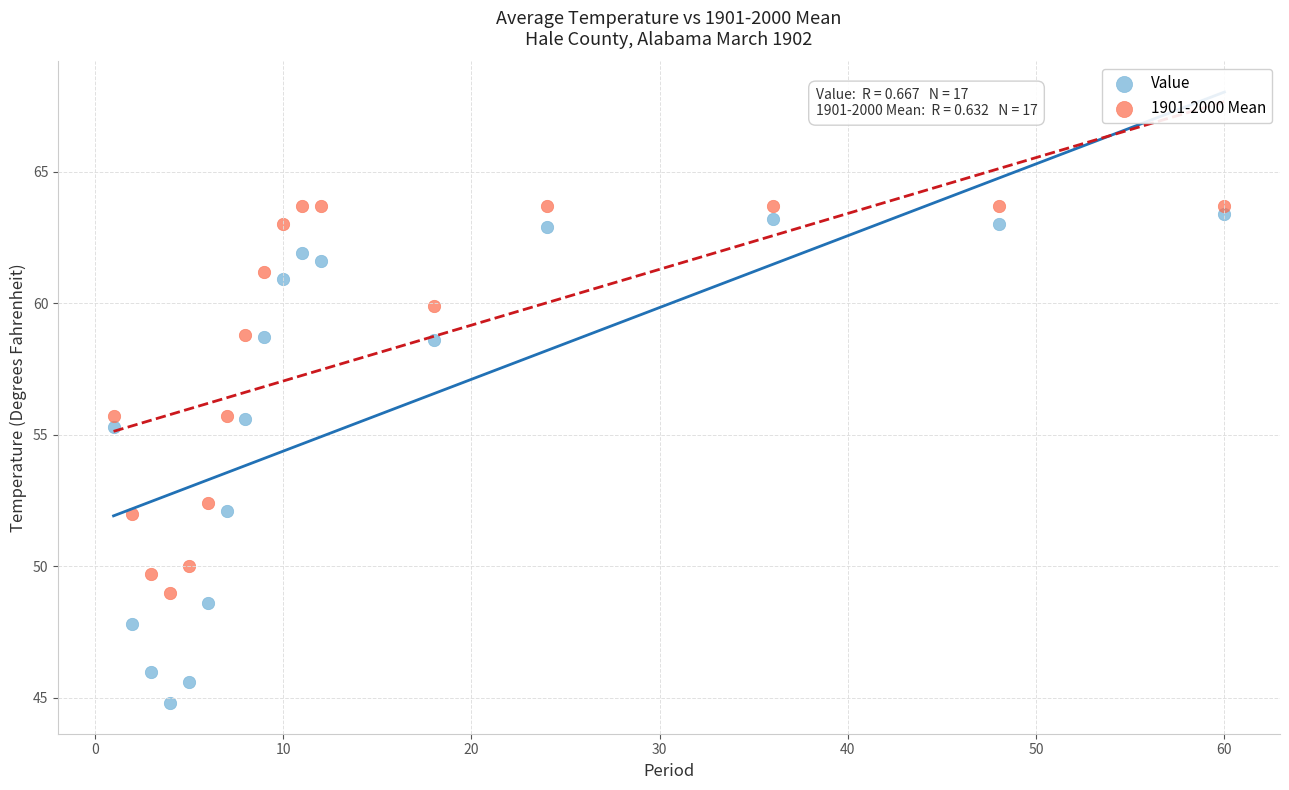

Which series contains the highest Y value?

1901-2000 Mean